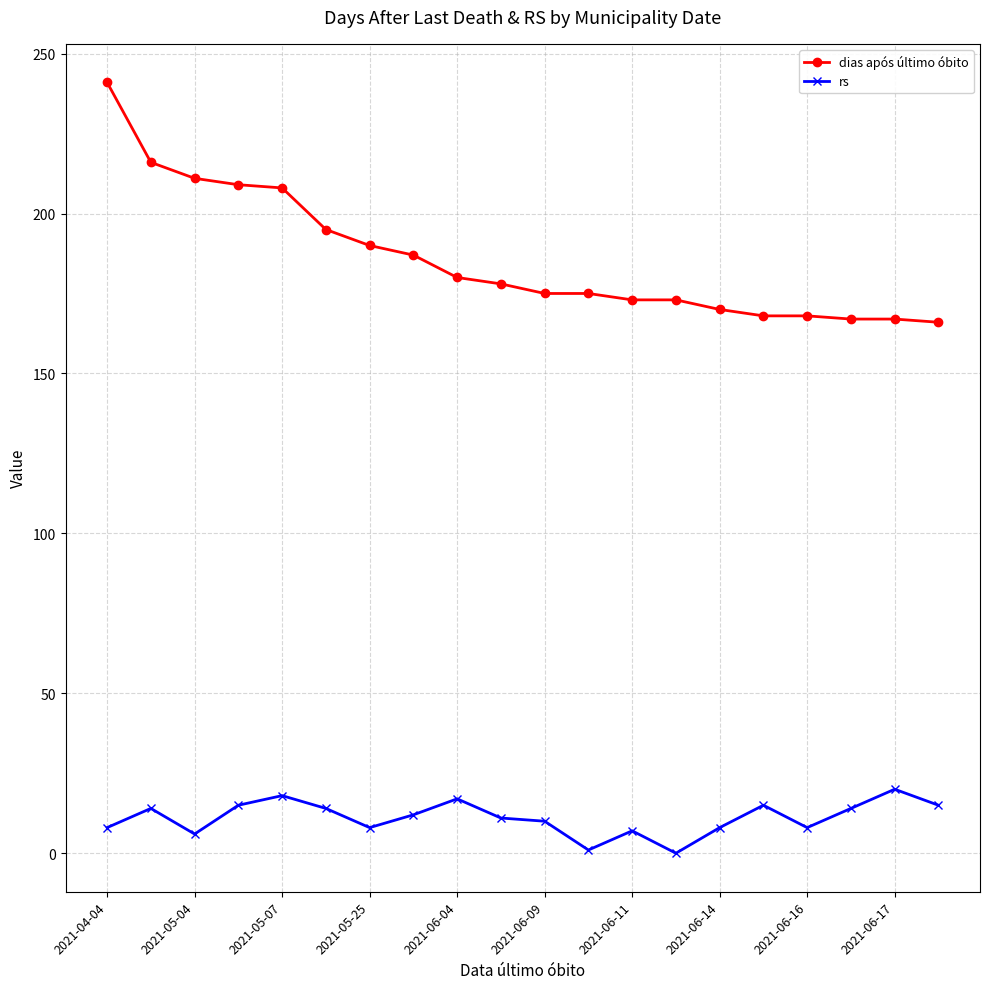

What is the maximum value for dias após último óbito?

241